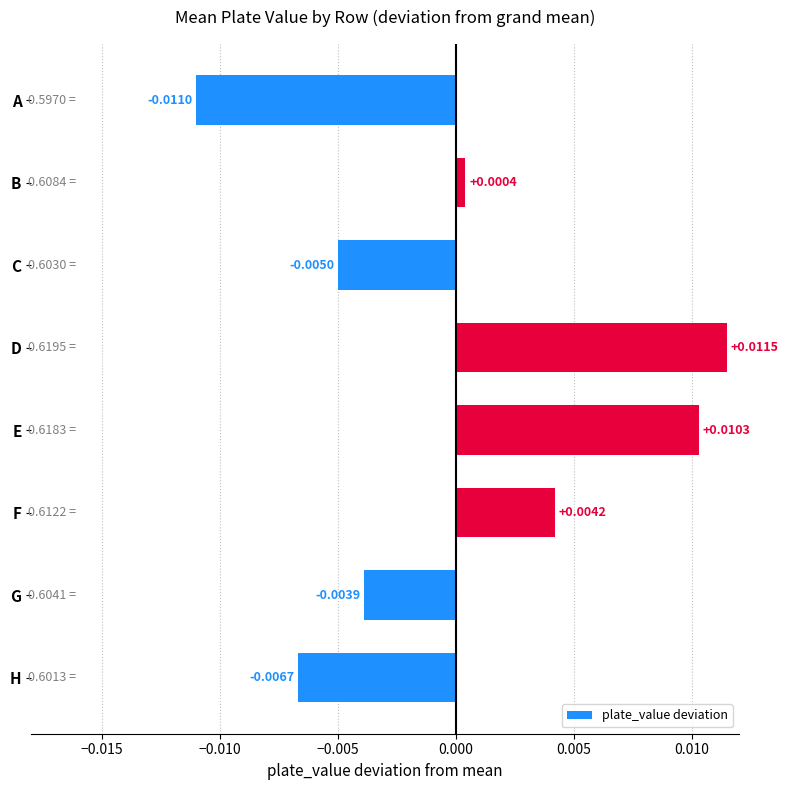

List the labels in order of value, largest first.

D, E, F, B, G, C, H, A